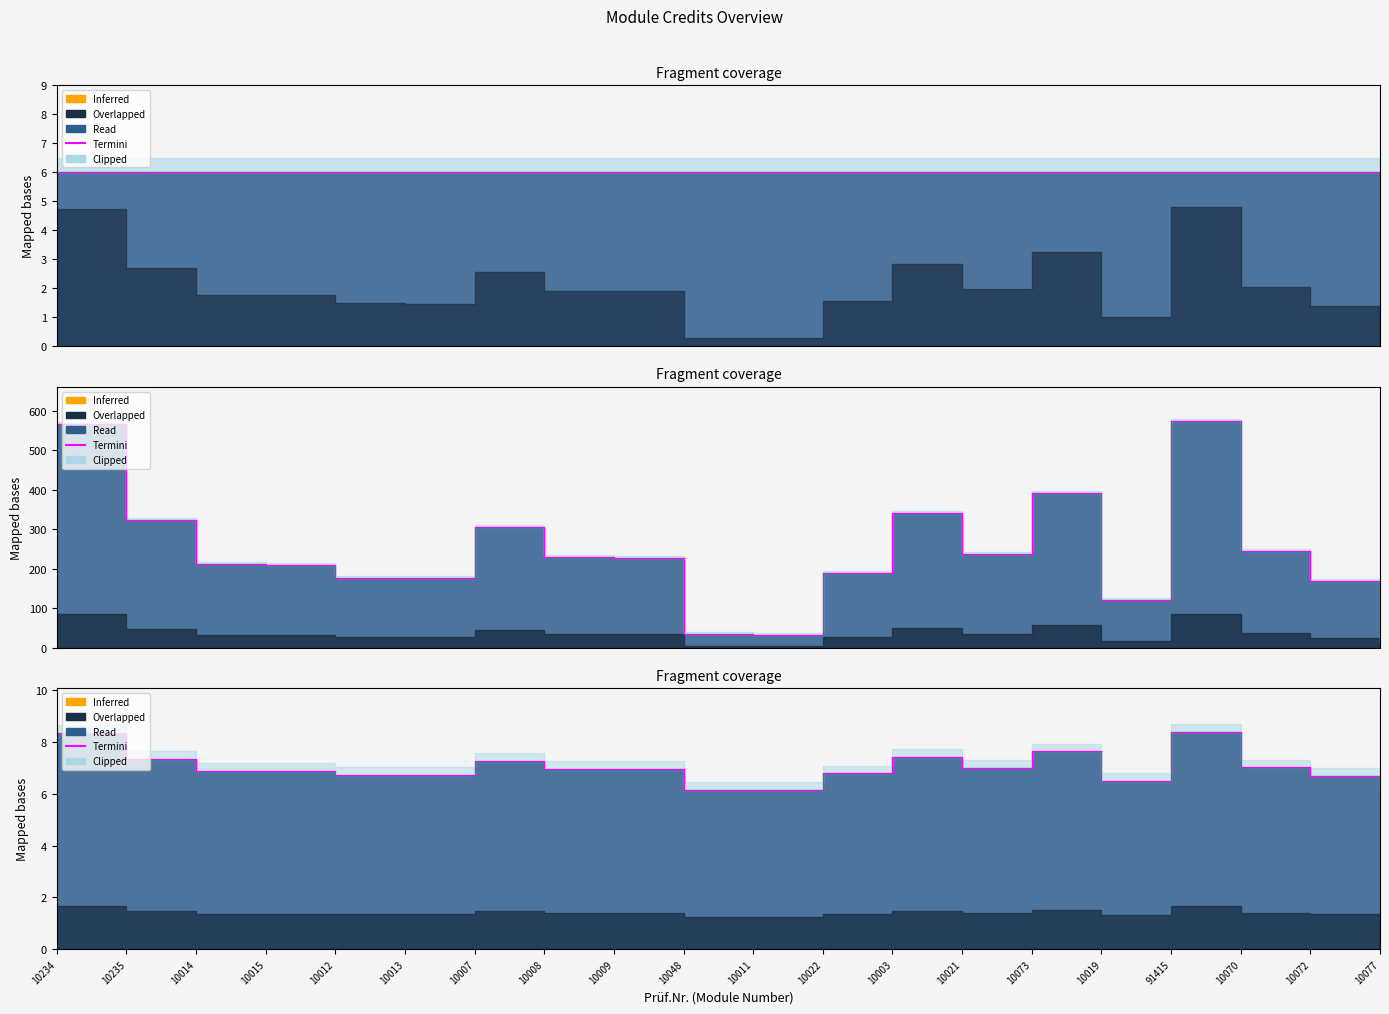

List the labels in order of value, largest first.

91415, 10234, 10073, 10003, 10235, 10007, 10070, 10021, 10008, 10009, 10014, 10015, 10022, 10012, 10013, 10072, 10019, 10048, 10011, 10077